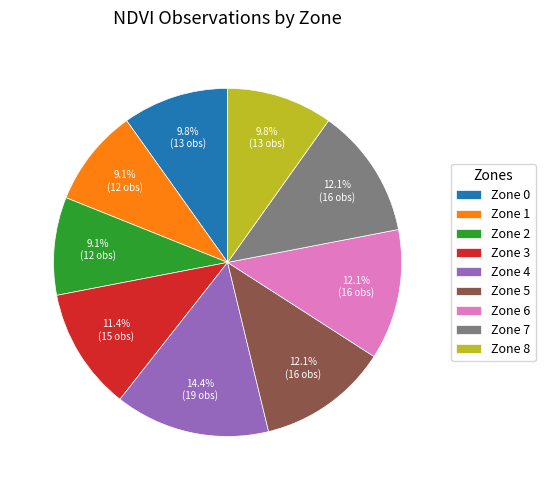

How many slices are in this pie chart?

9